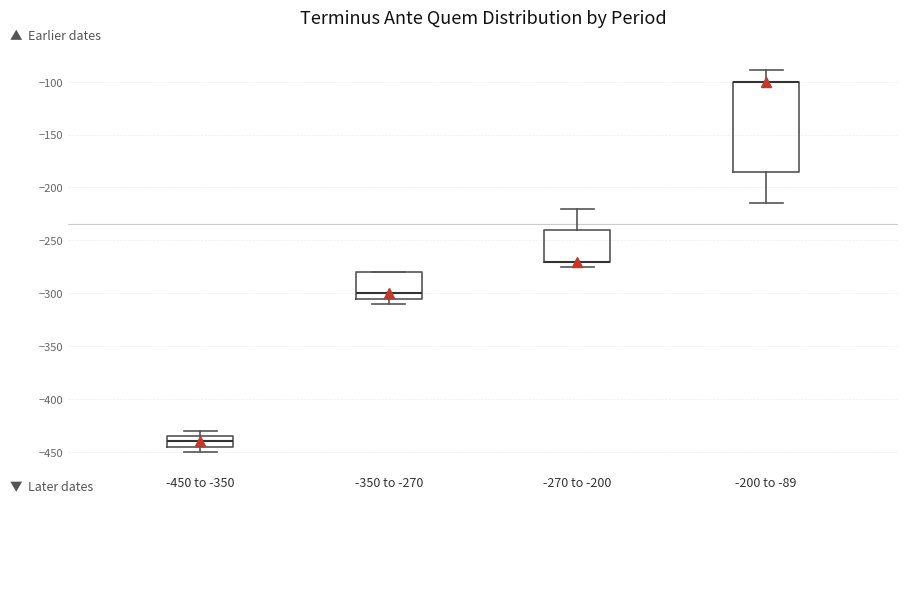

Where is the upper edge of the box for -270 to -200 on the y-axis? The values are not printed on the chart, so give them approximately, as read against the axis.

-240